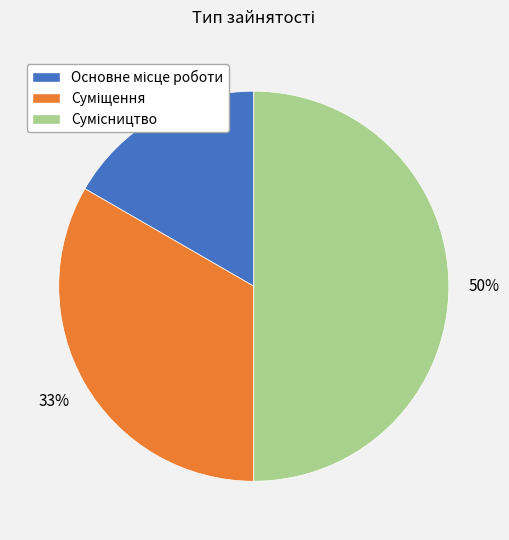

To the nearest percent, what is the difference between the largest and smallest slice percentages?

33%